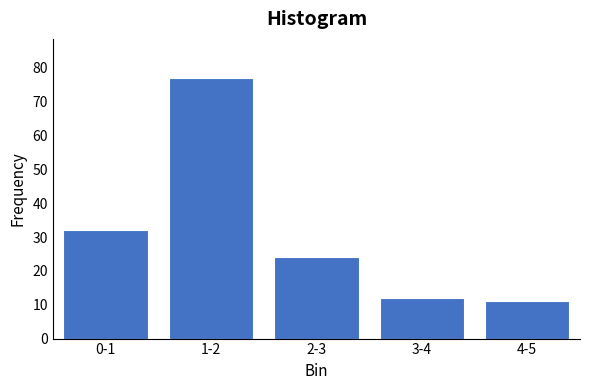

Reading right to left, what are all the values shown in this chart?

4-5=11	3-4=12	2-3=24	1-2=77	0-1=32